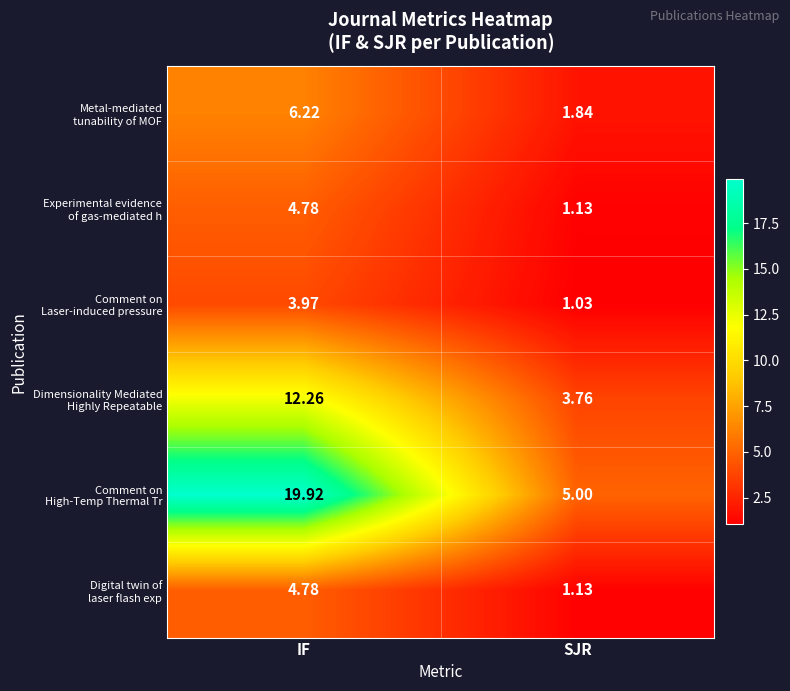

Which category has the highest value across all series?

IF